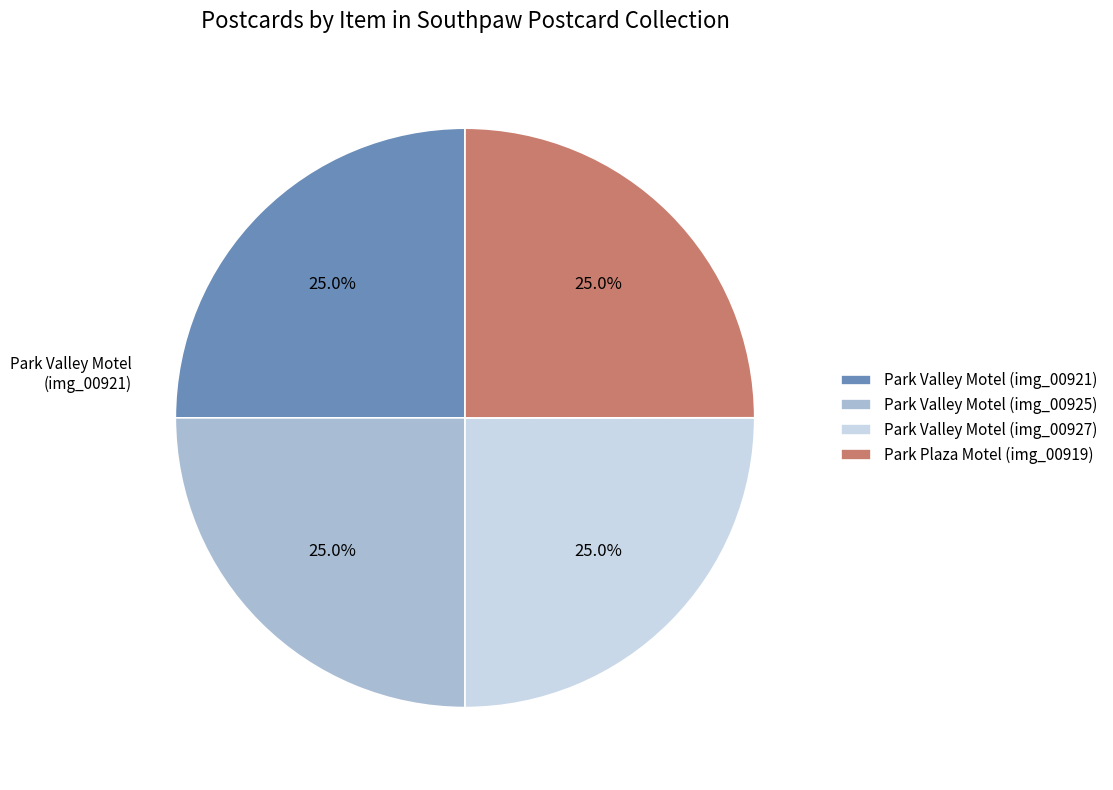

To the nearest percent, what percentage of the pie is Park Valley Motel (img_00927)?

25%